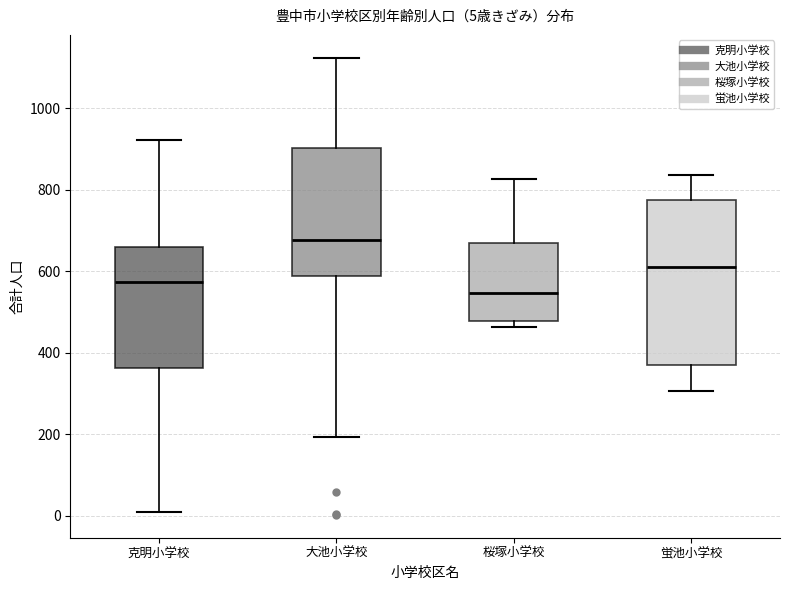

Comparing the boxes themselves (not the whiskers), which one is the tallest?

蛍池小学校